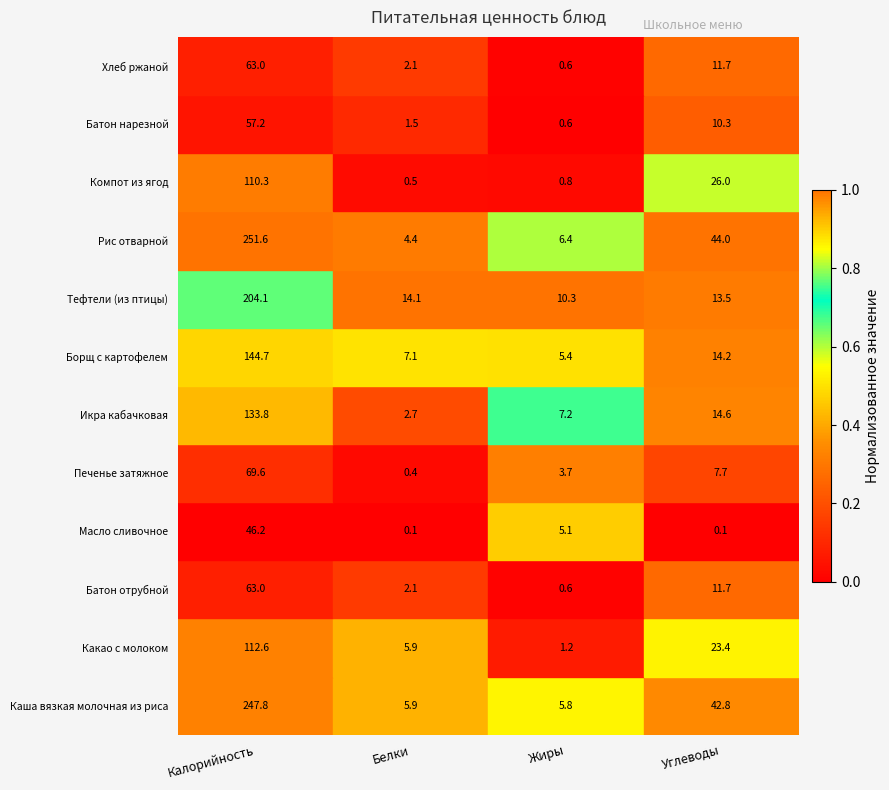

The Батон нарезной series shows 38.3 at Калорийность. True or false?

False